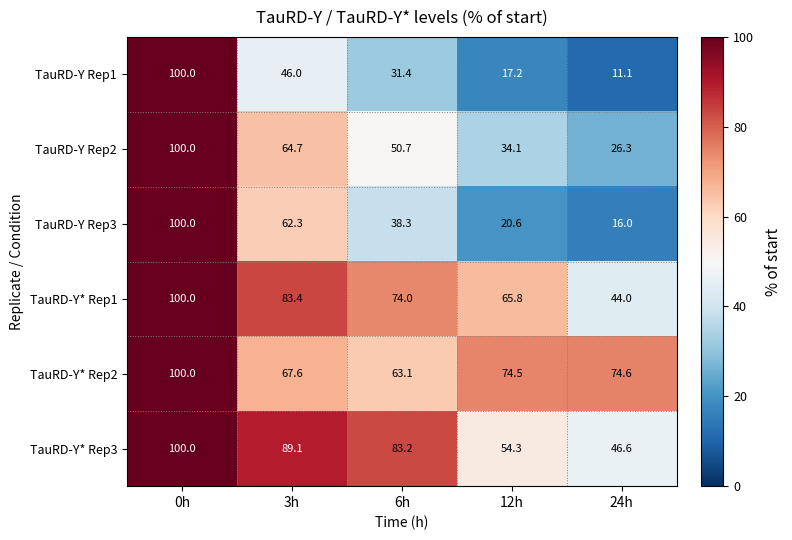

Which series has the largest total across all categories?

TauRD-Y* Rep2